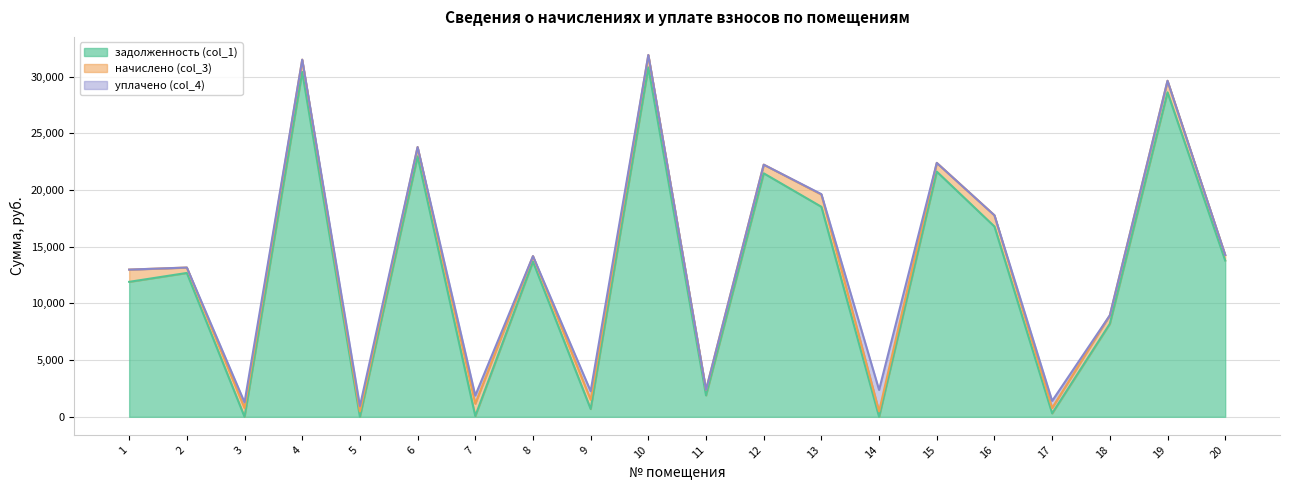

What is the highest value of the уплачено (col_4) series?

1888.9